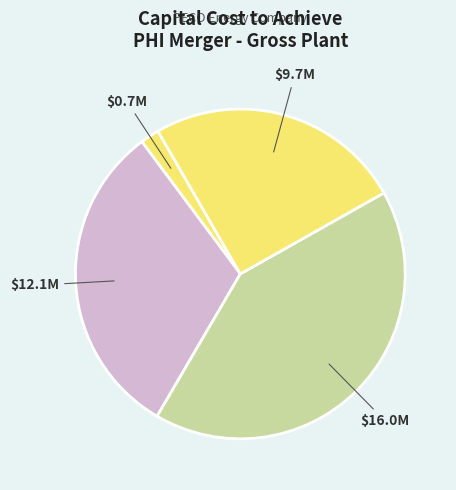

Does any single category account for the majority?

No